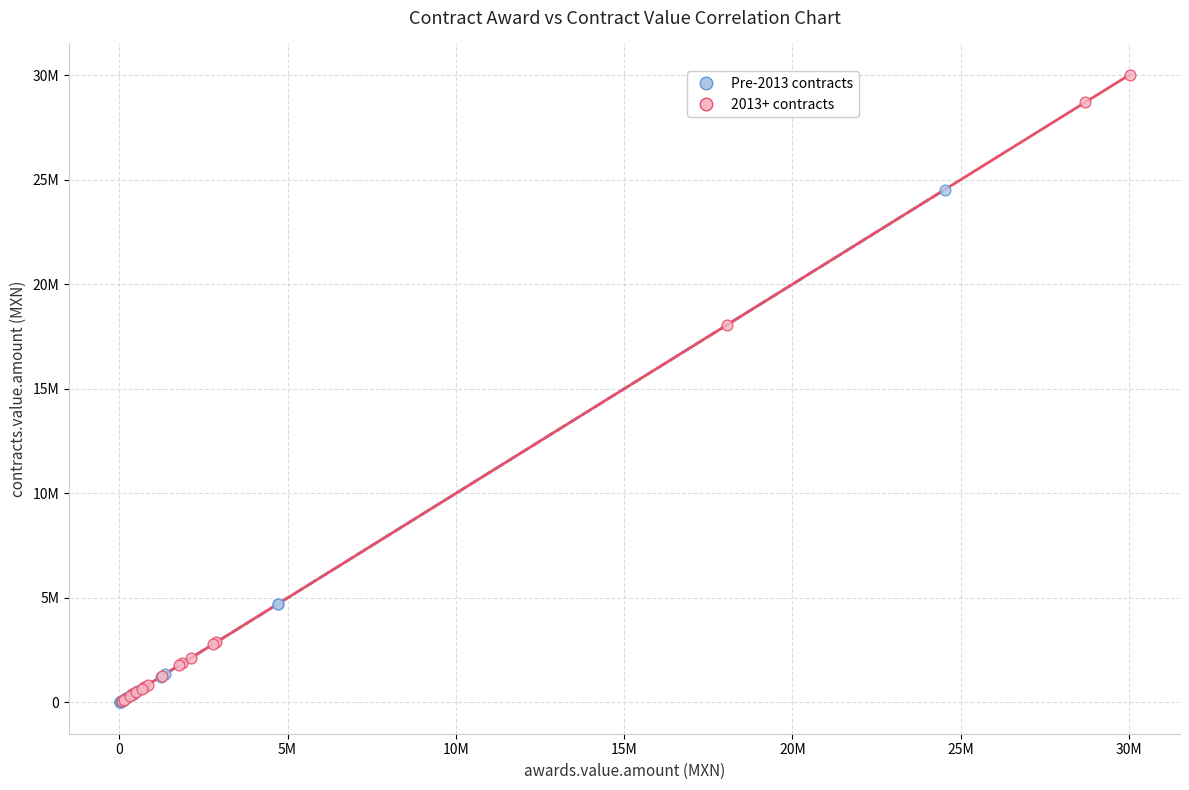

What are all the series names shown in the legend?

Pre-2013 contracts, 2013+ contracts